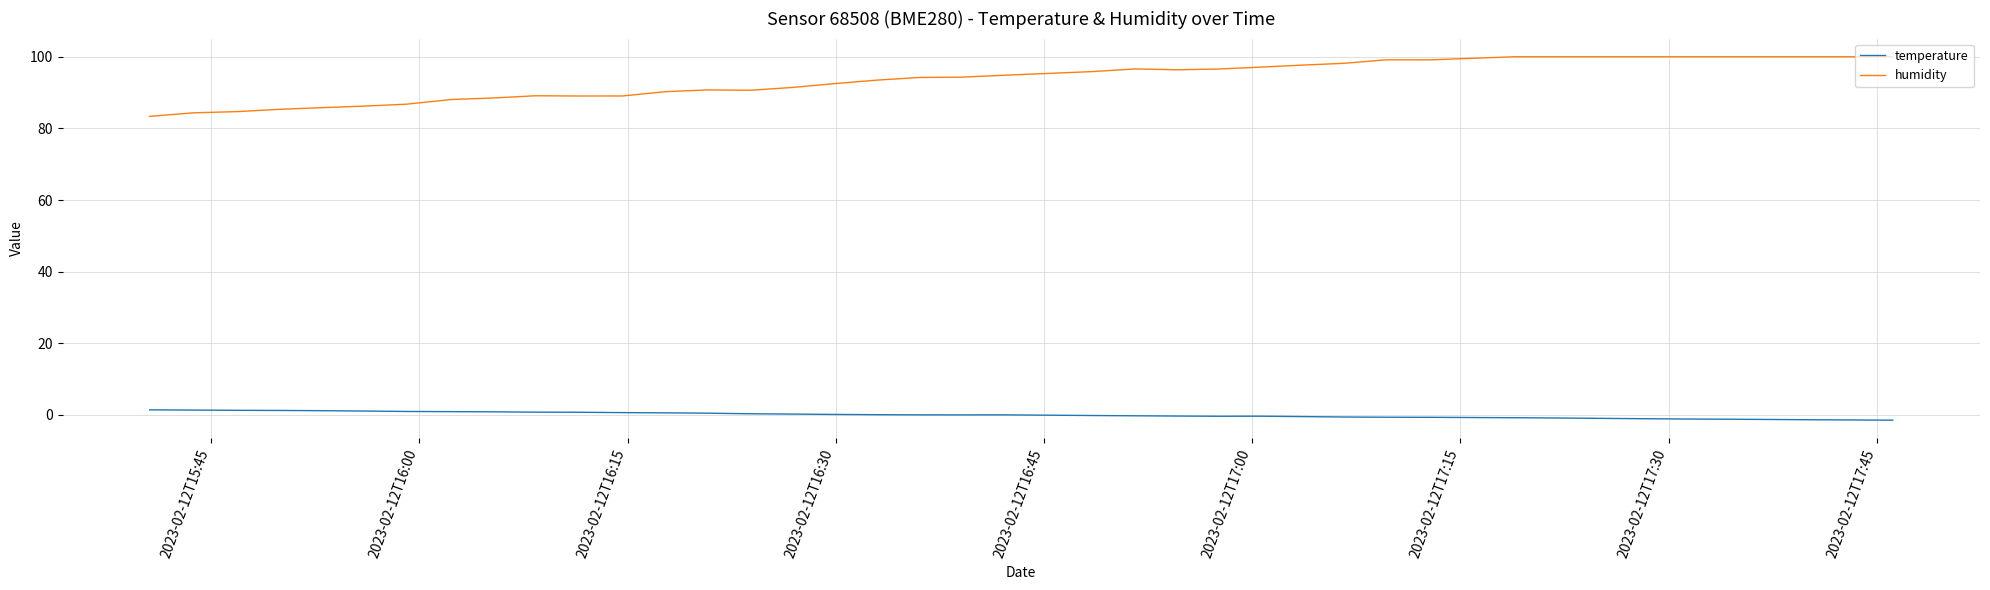

True or false: temperature and humidity intersect in this chart.

False